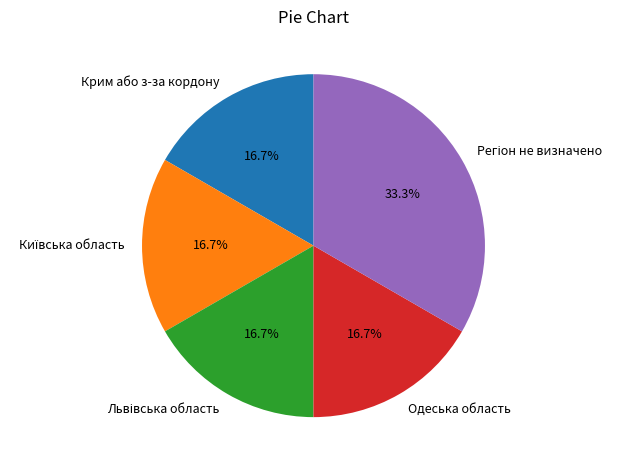

To the nearest percent, what is the average slice percentage?

20%